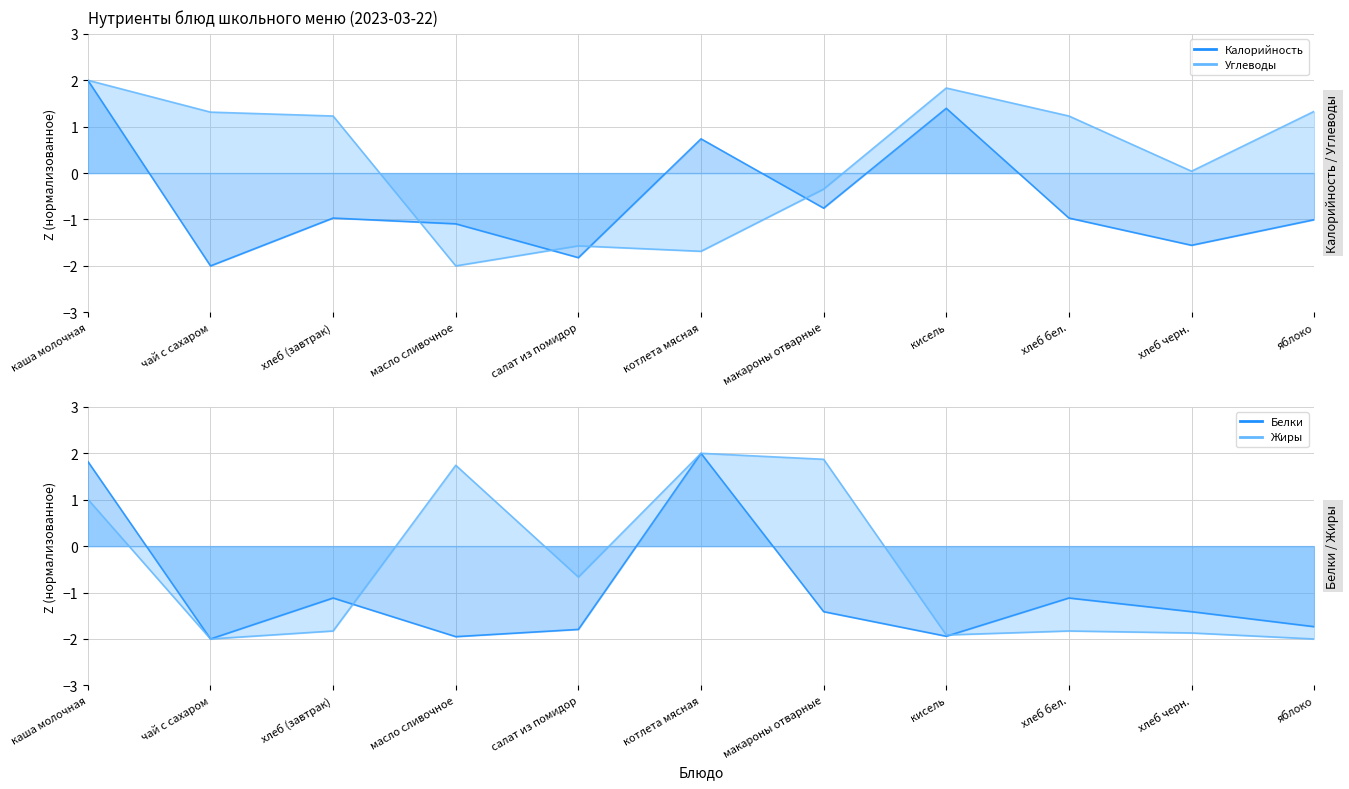

What is the difference between the highest and lowest values at хлеб черн.?

1.9